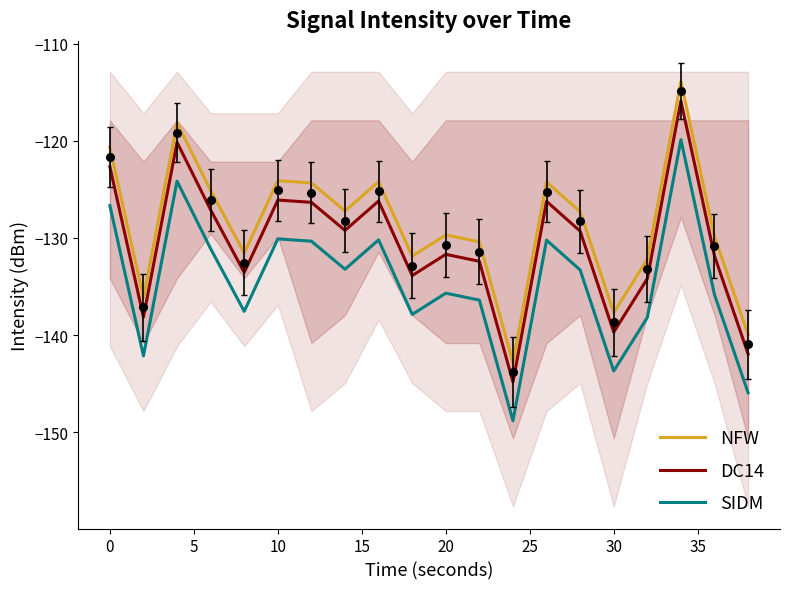

Which series has the largest total across all categories?

NFW